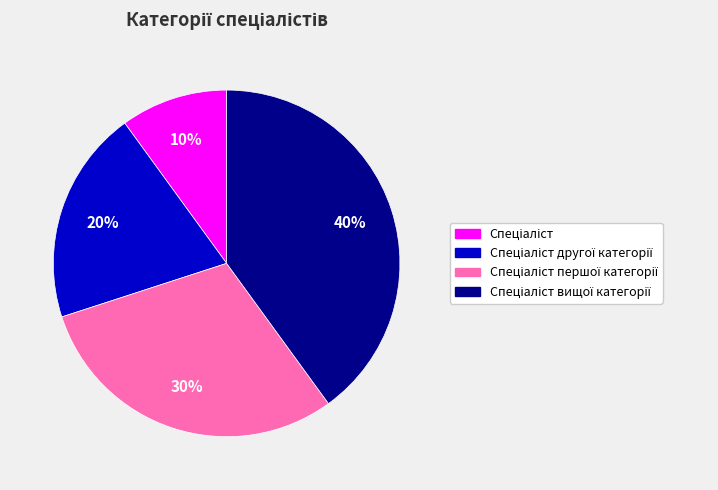

How many slices are in this pie chart?

4